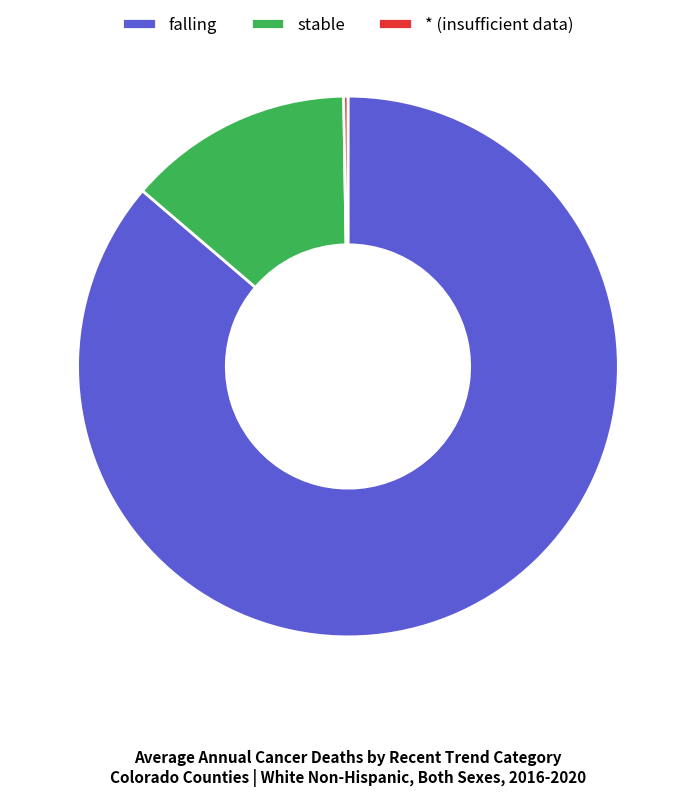

The stable slice represents 2% of the pie. True or false?

False